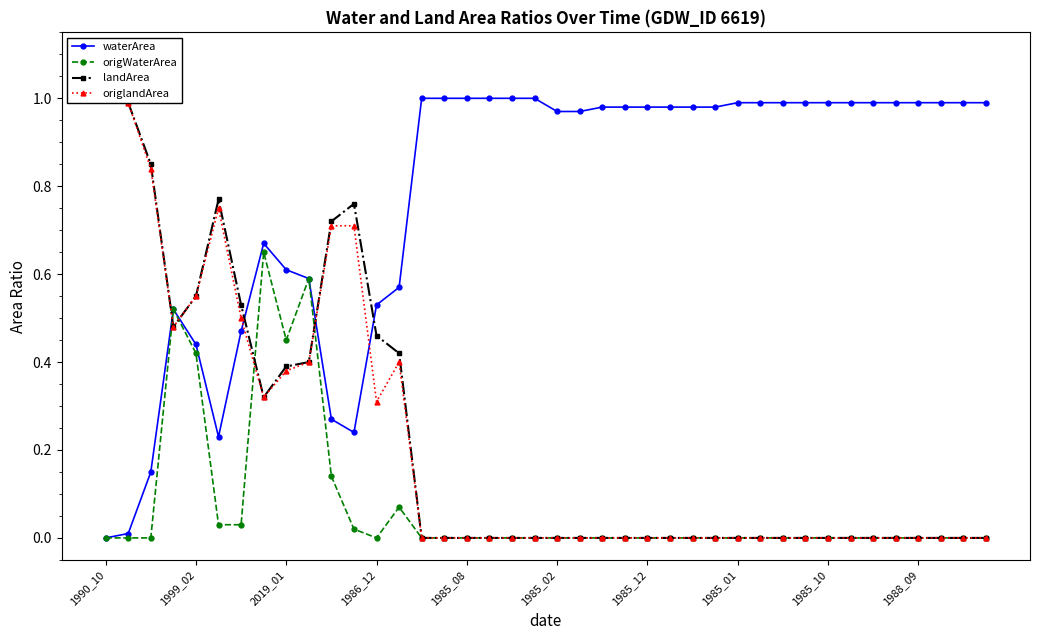

Is it true that waterArea equals 0.8 at 1999_02?

False